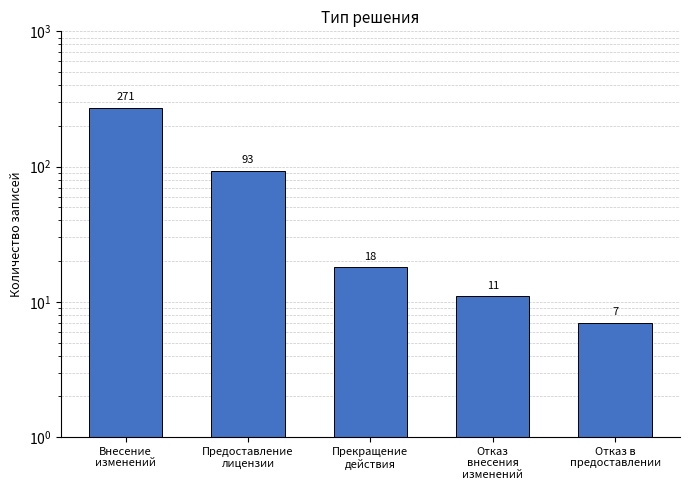

What is the sum of the values at Внесение
изменений and Прекращение
действия?

289